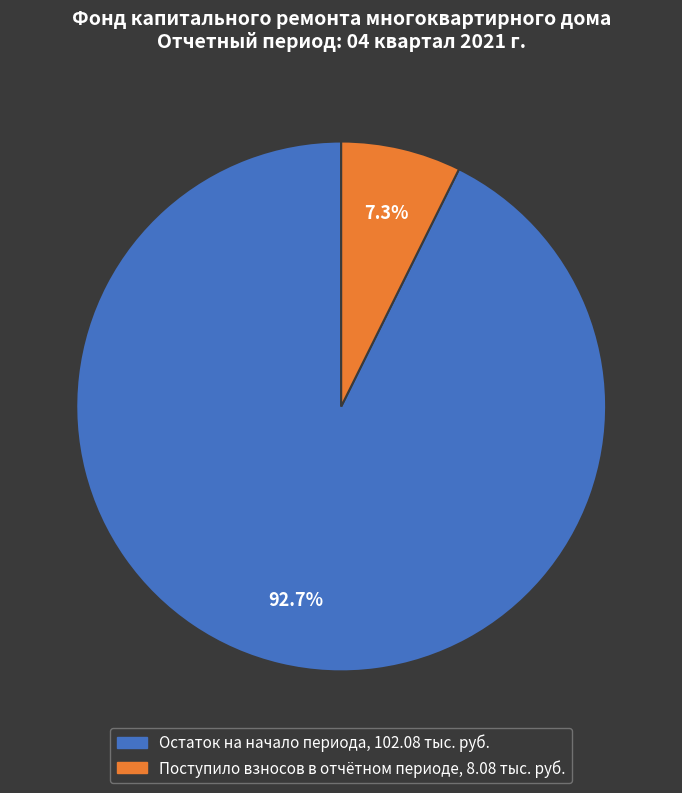

Does any single category account for the majority?

Yes